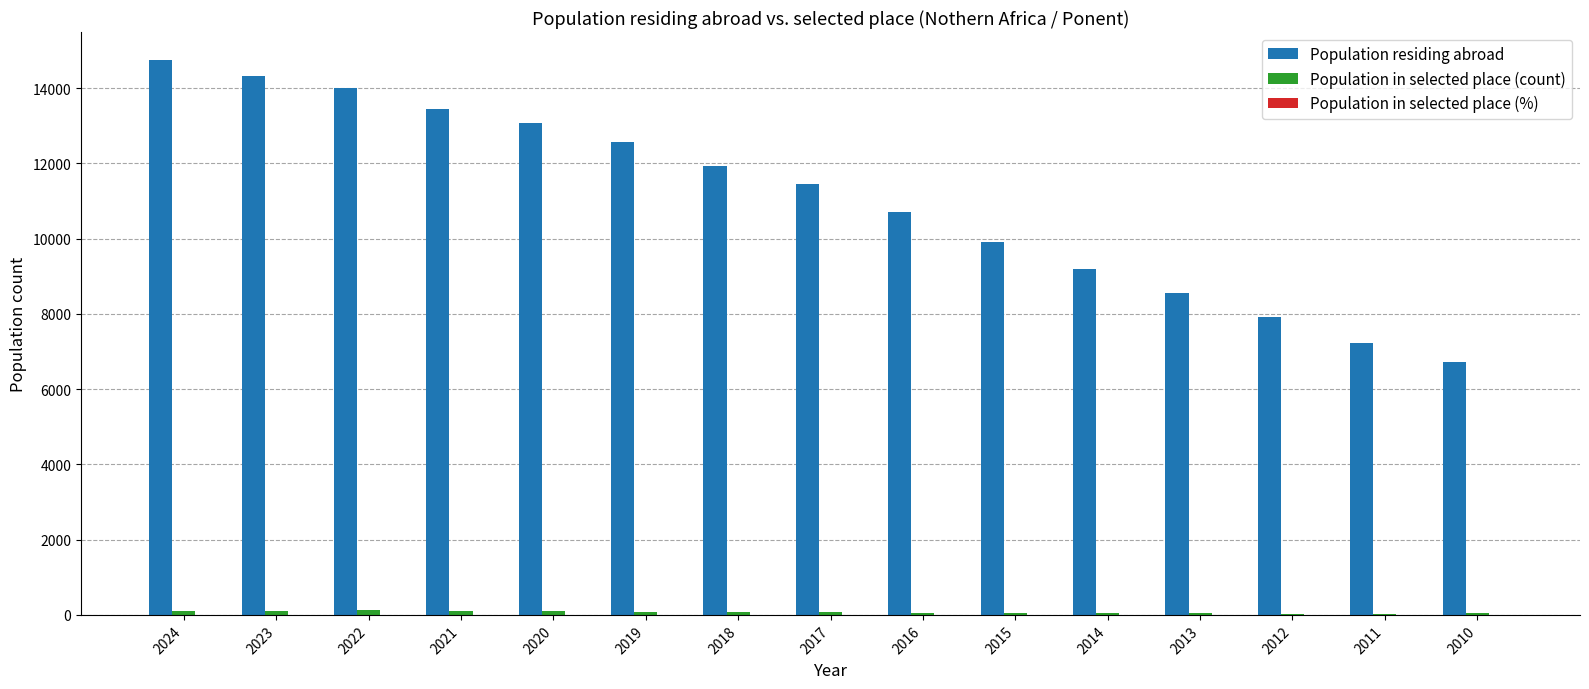

What is the sum of all Population residing abroad values?

165793.0